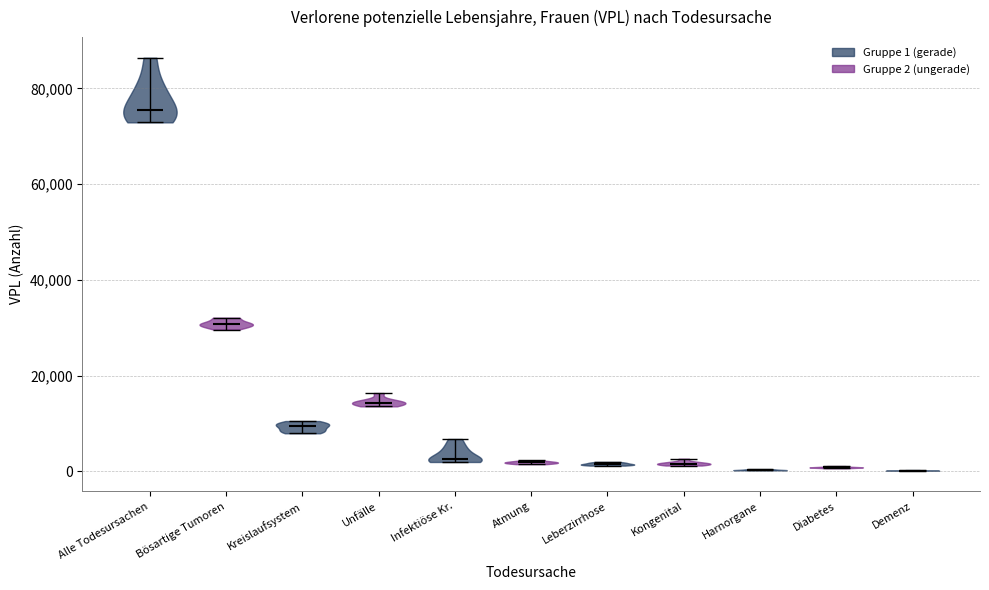

Reading left to right, read every violin against the y-axis: where its median line is, and the lowest and highest points it reaches. The values are not printed on the chart, so give them approximately, as read against the axis.

Alle Todesursachen: median line 76000, lowest point 72000, highest point 86000
Bösartige Tumoren: median line 30000, lowest point 30000, highest point 32000
Kreislaufsystem: median line 10000, lowest point 8000, highest point 10000
Unfälle: median line 14000, lowest point 14000, highest point 16000
Infektiöse Kr.: median line 2000, lowest point 2000, highest point 6000
Atmung: median line 2000, lowest point 2000, highest point 2000
Leberzirrhose: median line 2000, lowest point 2000, highest point 2000
Kongenital: median line 2000, lowest point 2000, highest point 2000
Harnorgane: median line 0, lowest point 0, highest point 0
Diabetes: median line 0, lowest point 0, highest point 2000
Demenz: median line 0, lowest point 0, highest point 0